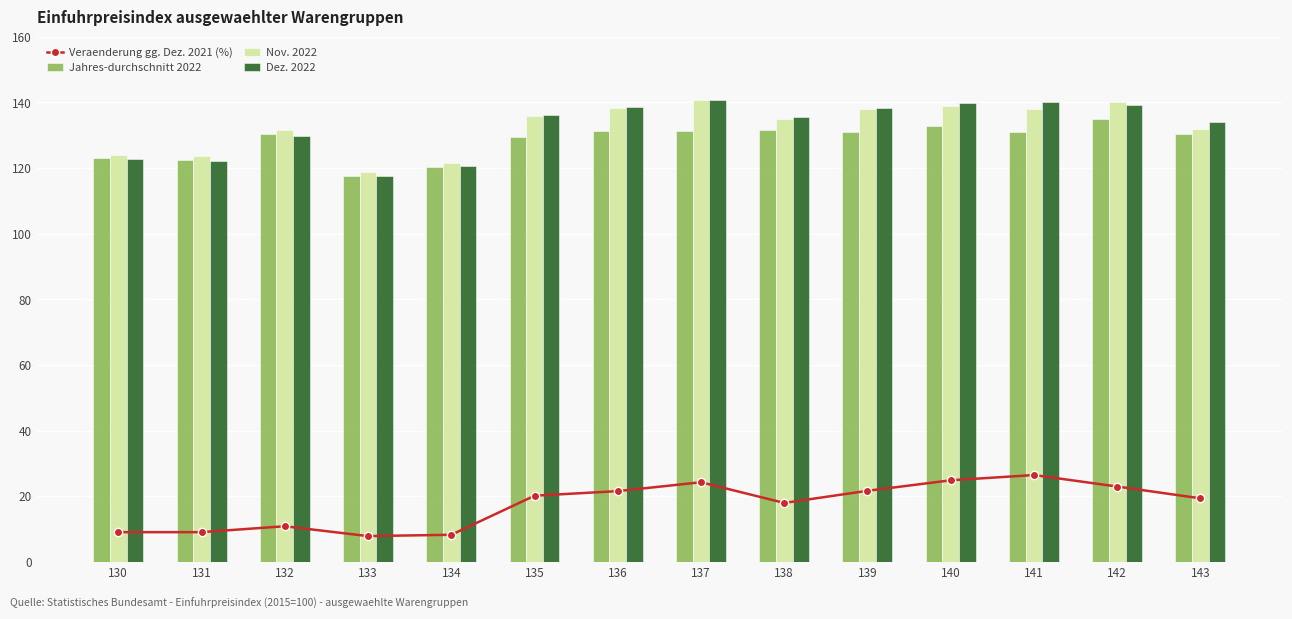

Reading left to right, what are all the values shown in this chart?

Veraenderung gg. Dez. 2021 (%): 130=9.1	131=9.1	132=10.9	133=7.9	134=8.3	135=20.2	136=21.6	137=24.3	138=18.0	139=21.7	140=24.9	141=26.5	142=23.0	143=19.4
Jahres-durchschnitt 2022: 130=123.0	131=122.5	132=130.4	133=117.6	134=120.2	135=129.5	136=131.4	137=131.3	138=131.5	139=131.0	140=132.8	141=131.1	142=135.0	143=130.3
Nov. 2022: 130=124.1	131=123.7	132=131.6	133=118.9	134=121.6	135=135.8	136=138.3	137=140.6	138=135.0	139=138.0	140=139.0	141=138.1	142=140.2	143=131.8
Dez. 2022: 130=122.7	131=122.2	132=129.7	133=117.5	134=120.7	135=136.1	136=138.5	137=140.8	138=135.5	139=138.4	140=139.8	141=140.2	142=139.2	143=133.9